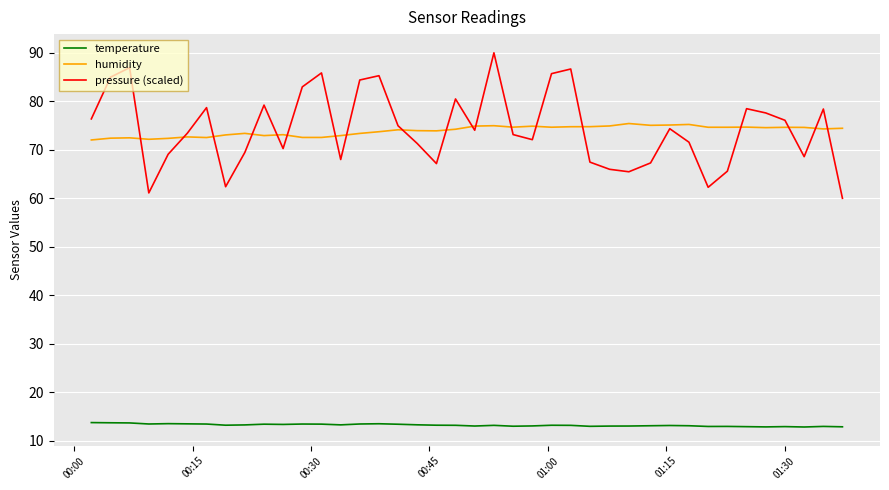

Which series has the widest spread of values?

pressure (scaled)